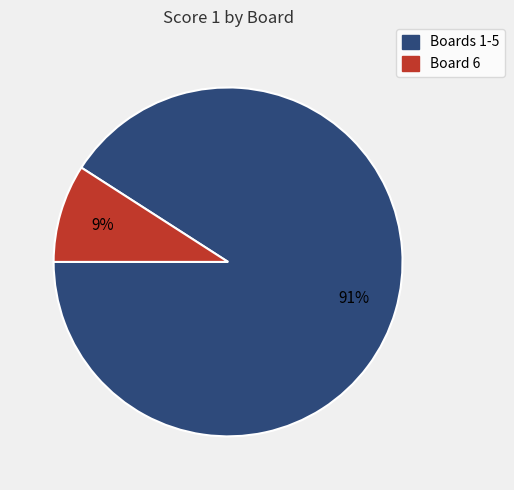

To the nearest percent, what percentage of the pie is Boards 1-5?

91%